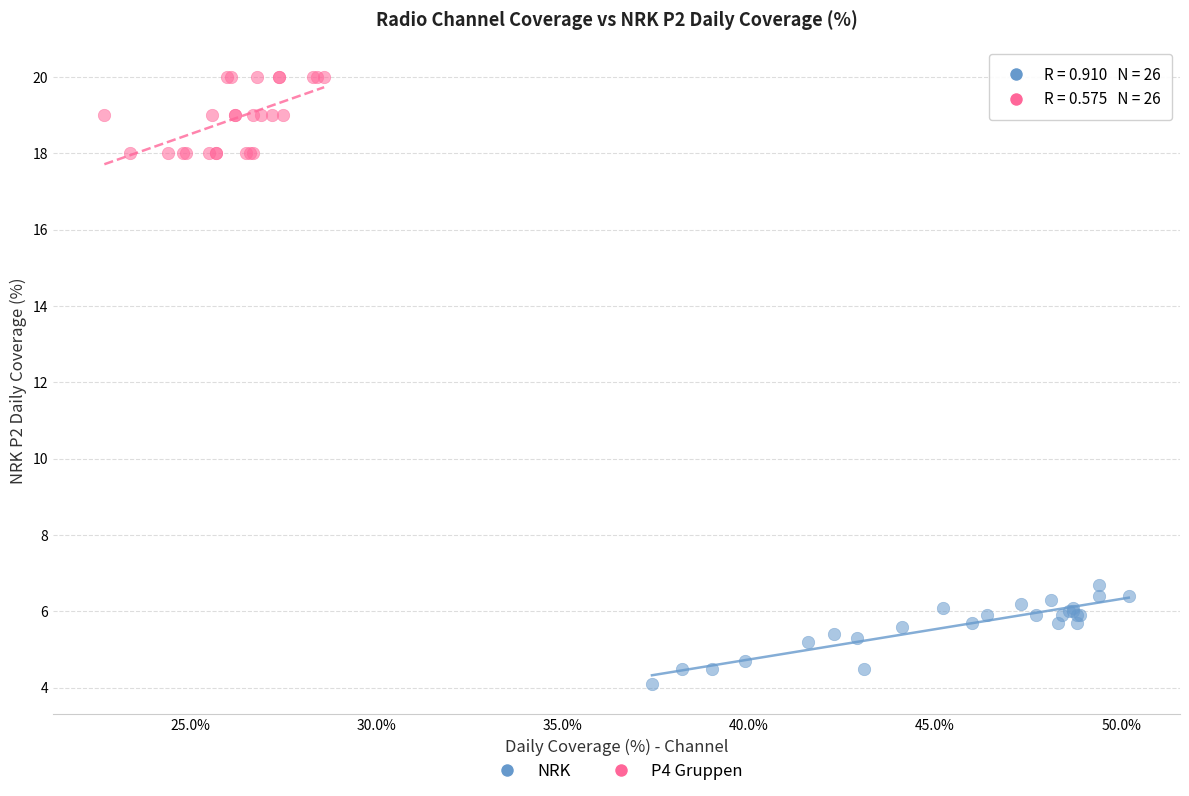

Which series reaches the maximum Y coordinate?

P4 Gruppen